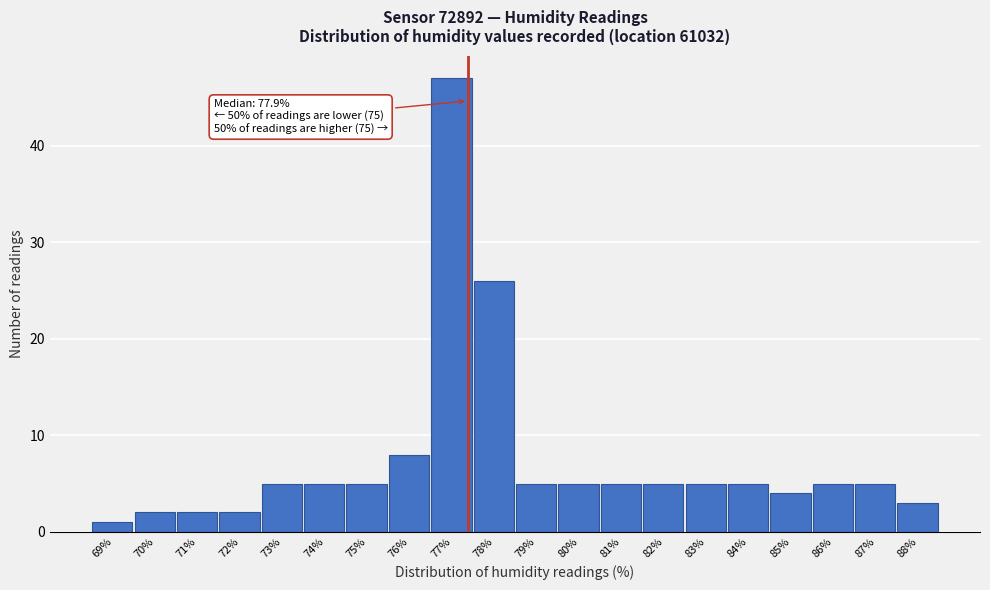

Reading left to right, transcribe all the data shown in this chart.

69%=1	70%=2	71%=2	72%=2	73%=5	74%=5	75%=5	76%=8	77%=47	78%=26	79%=5	80%=5	81%=5	82%=5	83%=5	84%=5	85%=4	86%=5	87%=5	88%=3